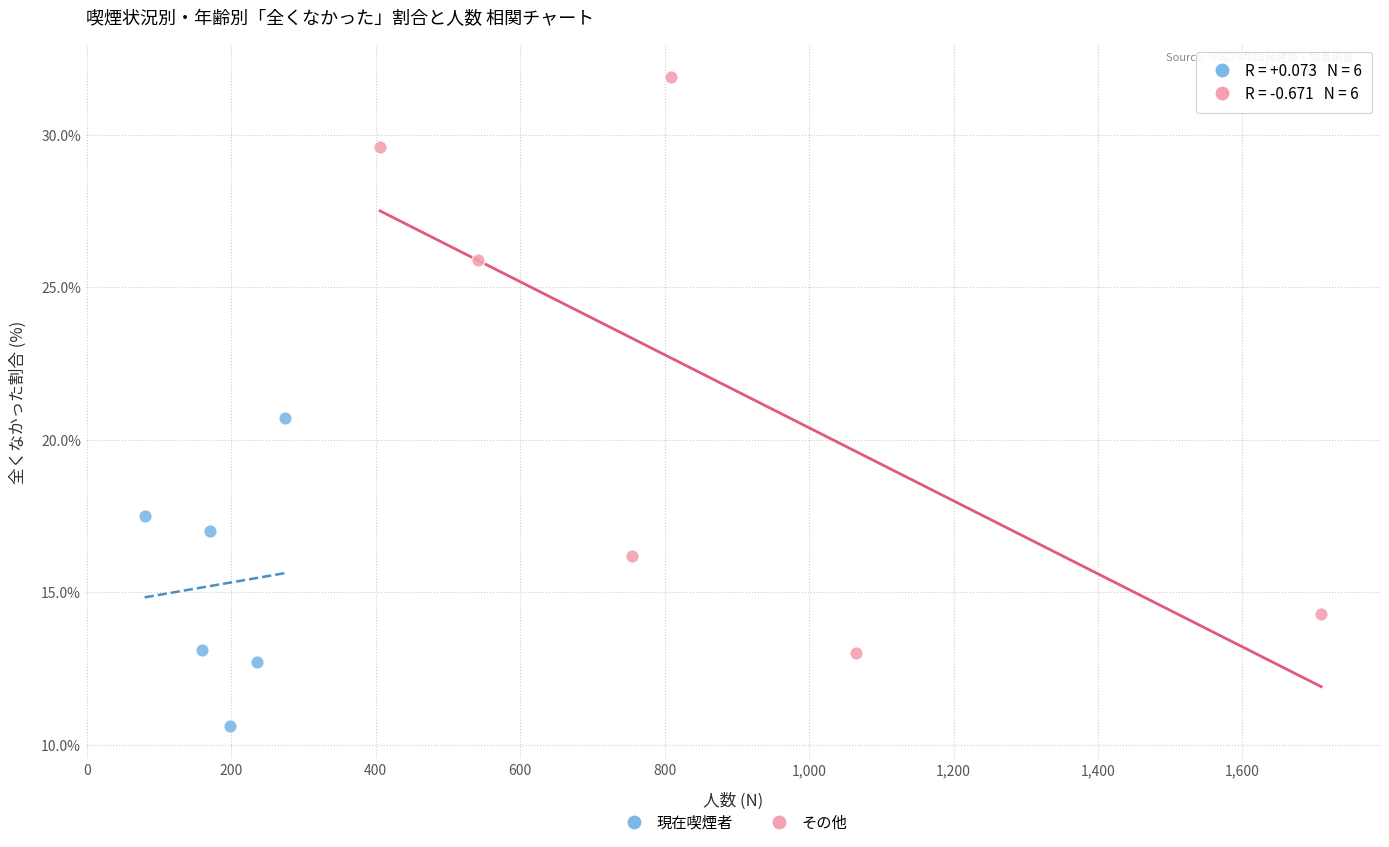

Which series reaches the maximum Y coordinate?

その他